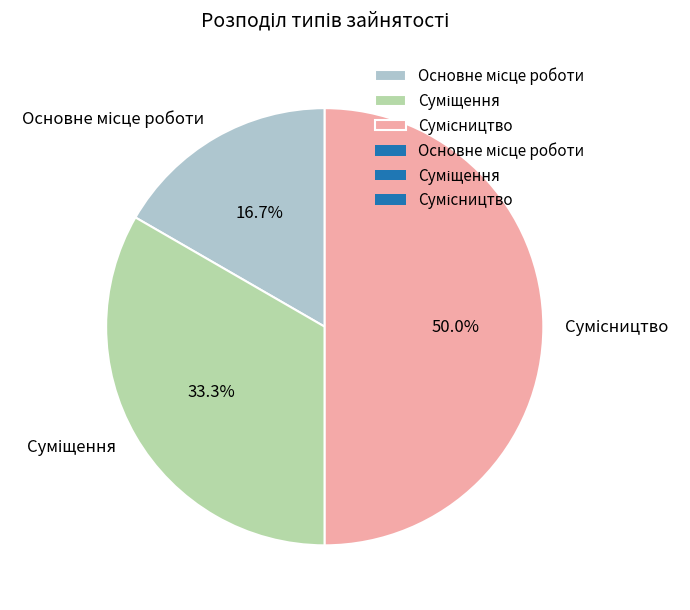

How many segments does this pie chart have?

3